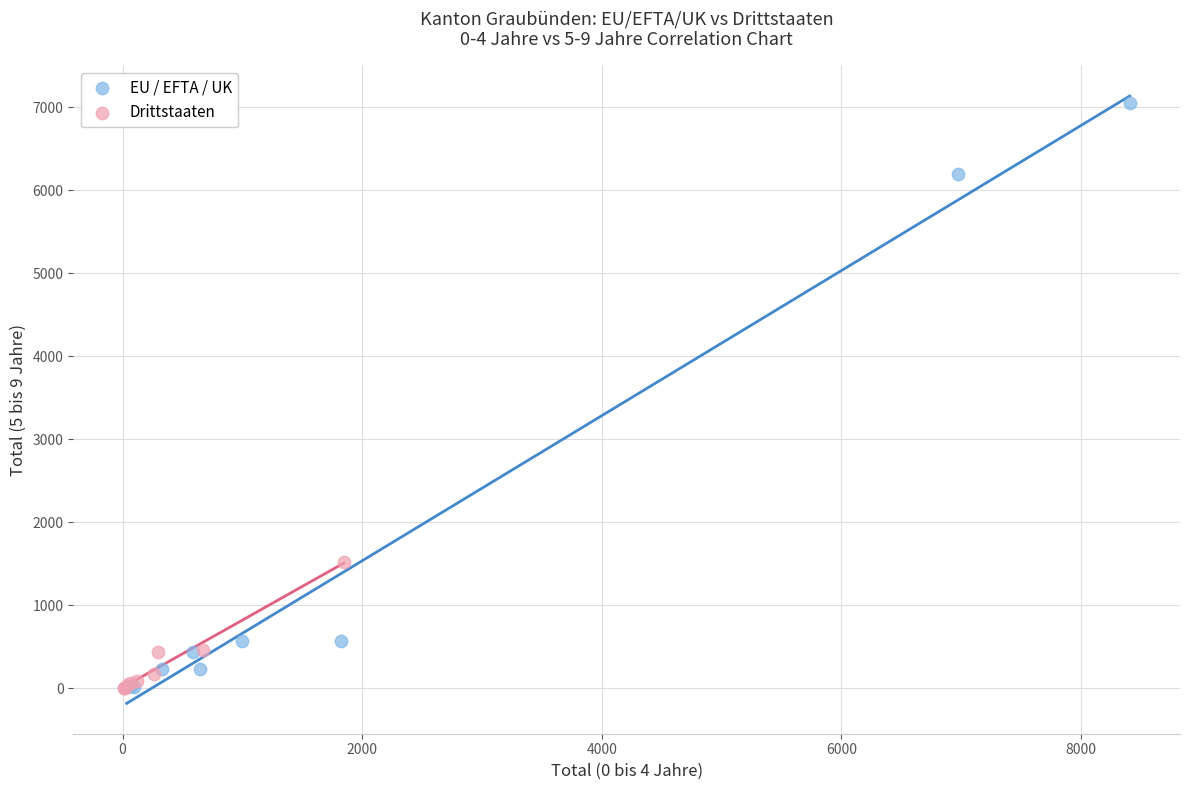

Which series contains the highest Y value?

EU / EFTA / UK